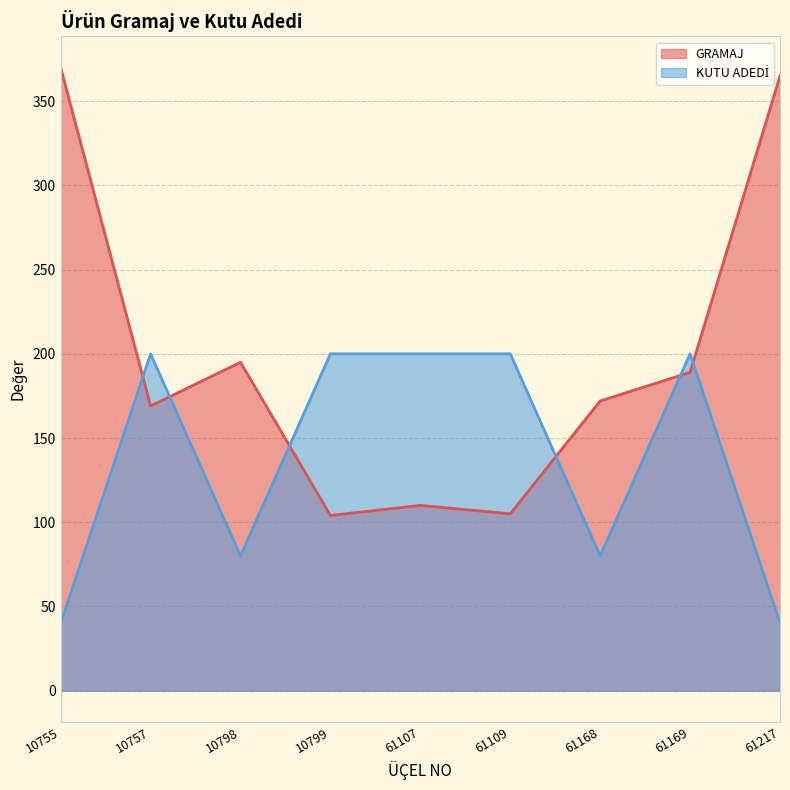

Where is KUTU ADEDİ nearest to the value 120?

10798